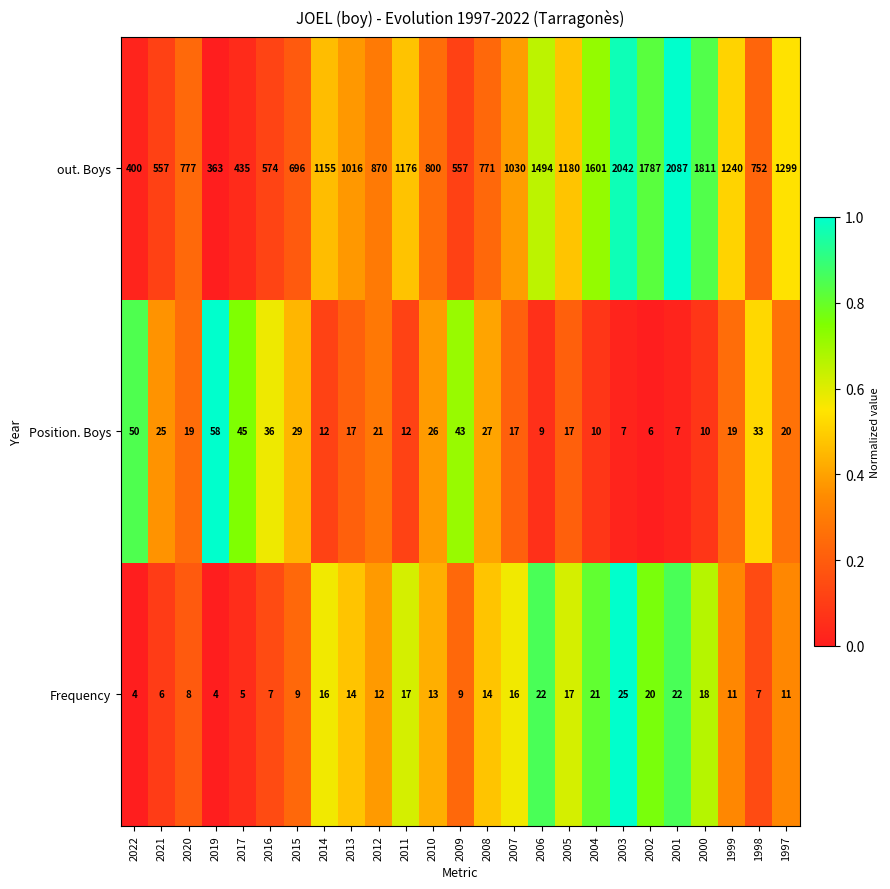

What is the average value of the Frequency series?

13